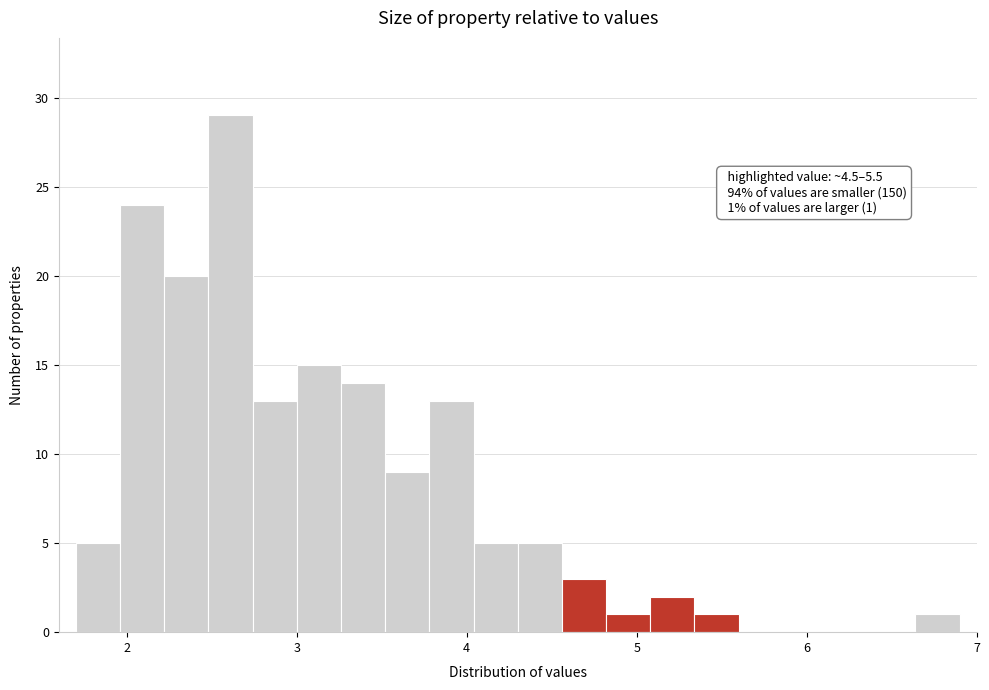

Read against the x-axis, roughly where is the centre of the tallest bar?

2.6